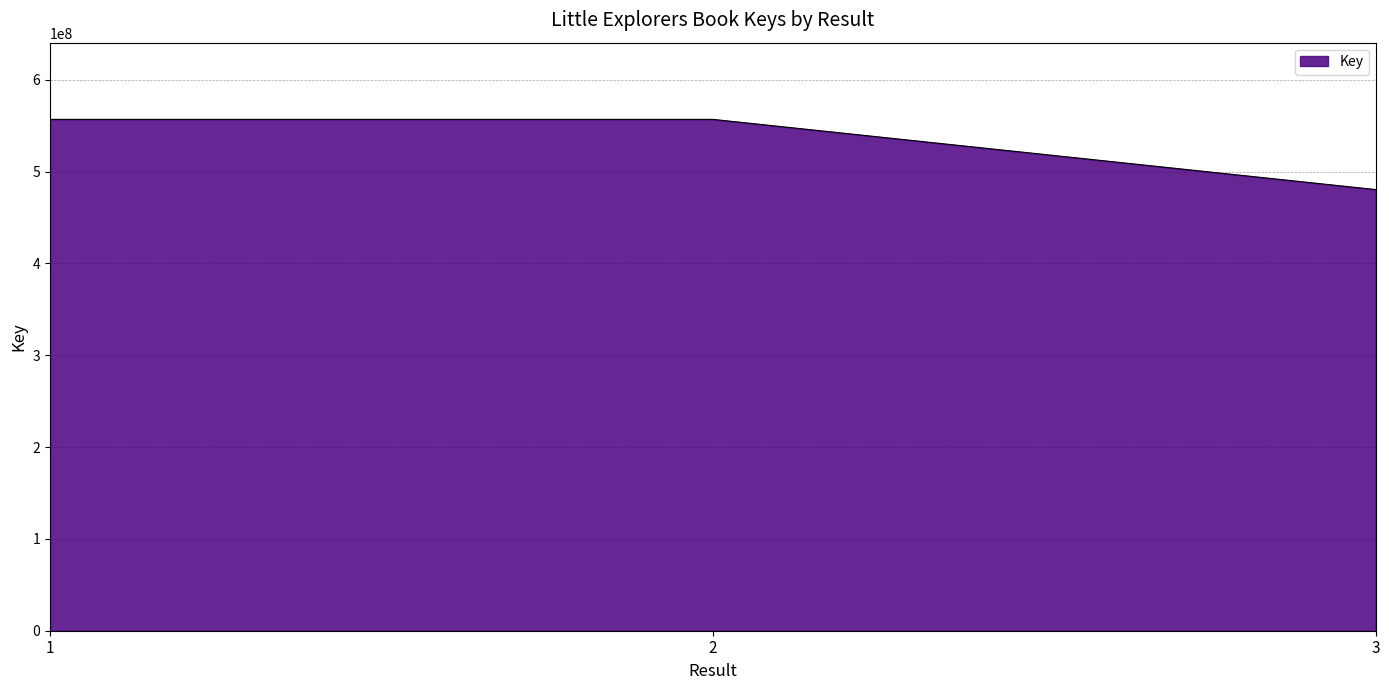

What is the minimum value shown in the chart?

480390185